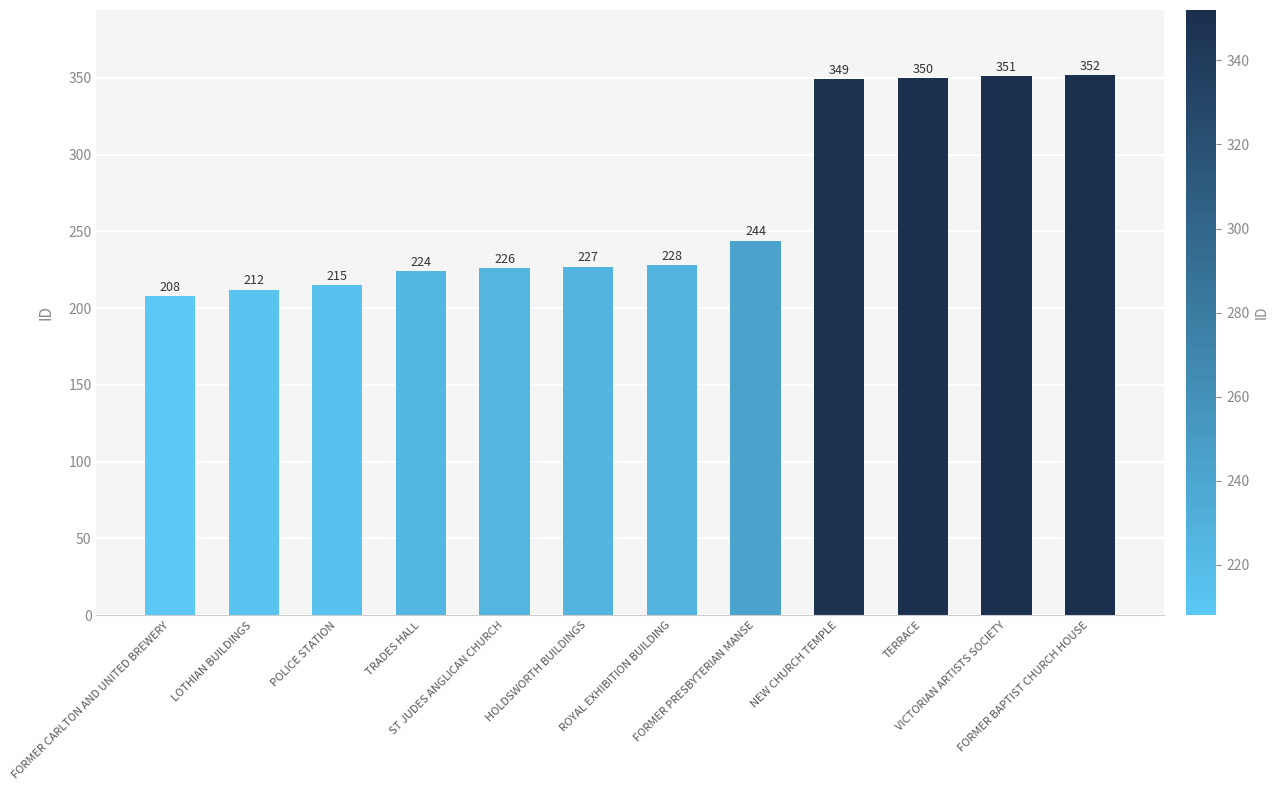

Reading left to right, extract all data points from this chart.

208	212	215	224	226	227	228	244	349	350	351	352